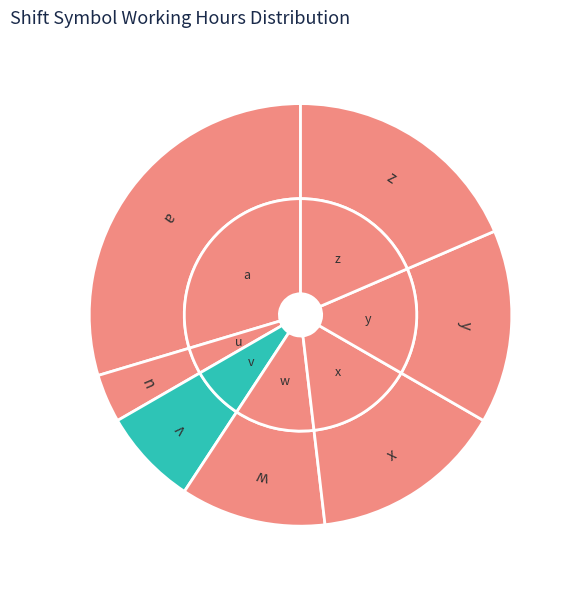

The a slice represents 30% of the pie. True or false?

True